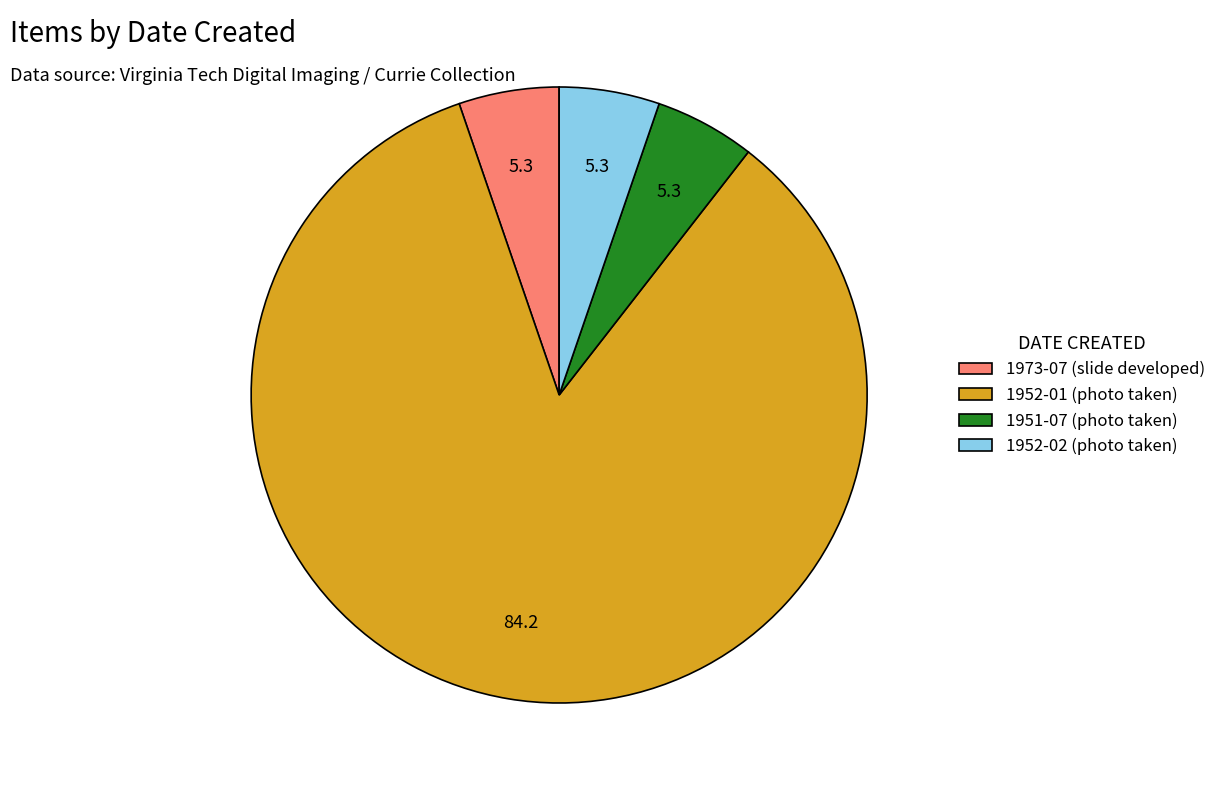

True or false: 1973-07 (slide developed) accounts for 5% of the total.

True